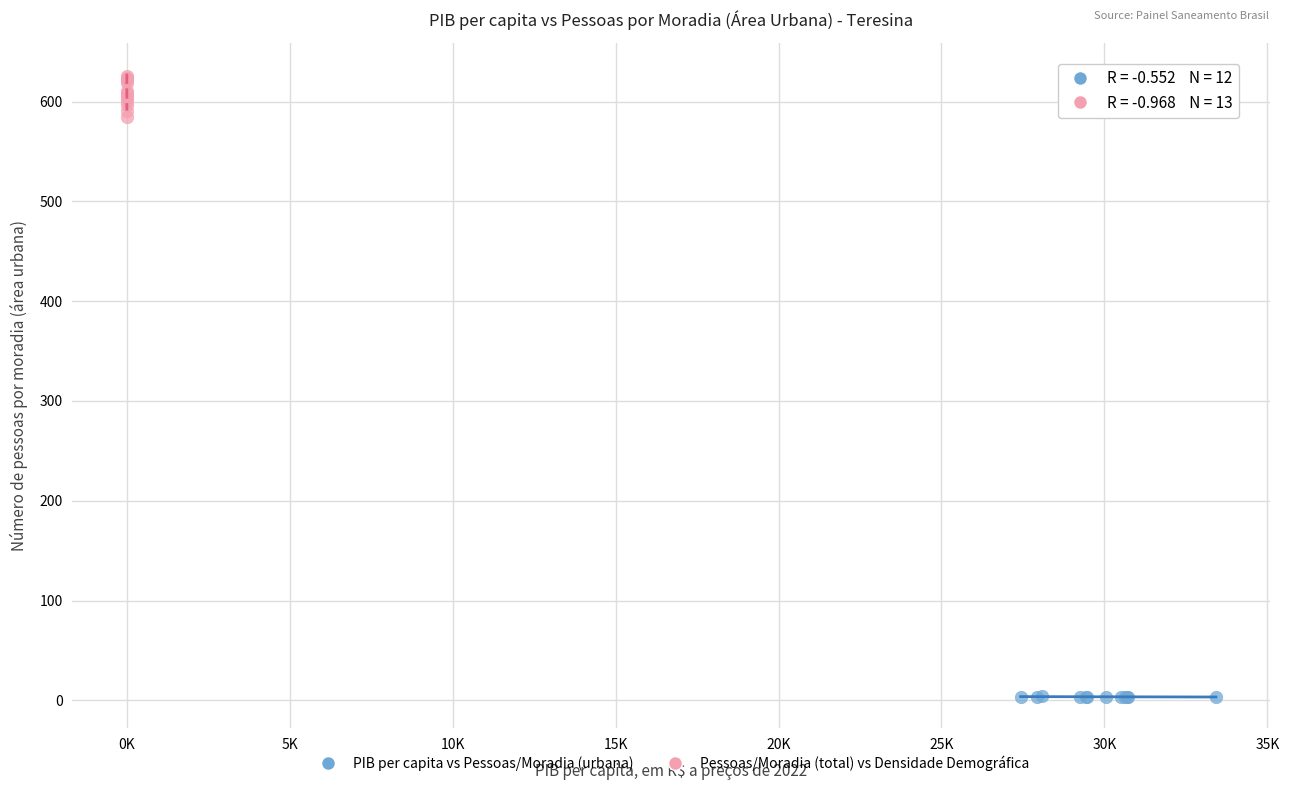

Which series reaches the minimum Y coordinate?

PIB per capita vs Pessoas/Moradia (urbana)